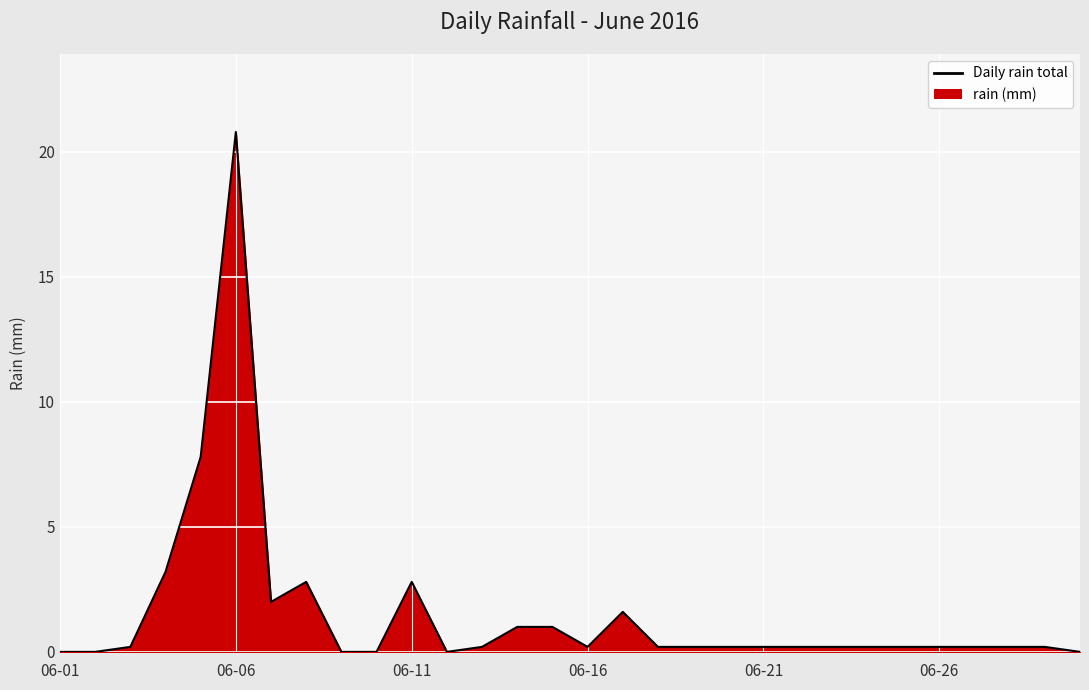

What is the sum of all values?

46.0